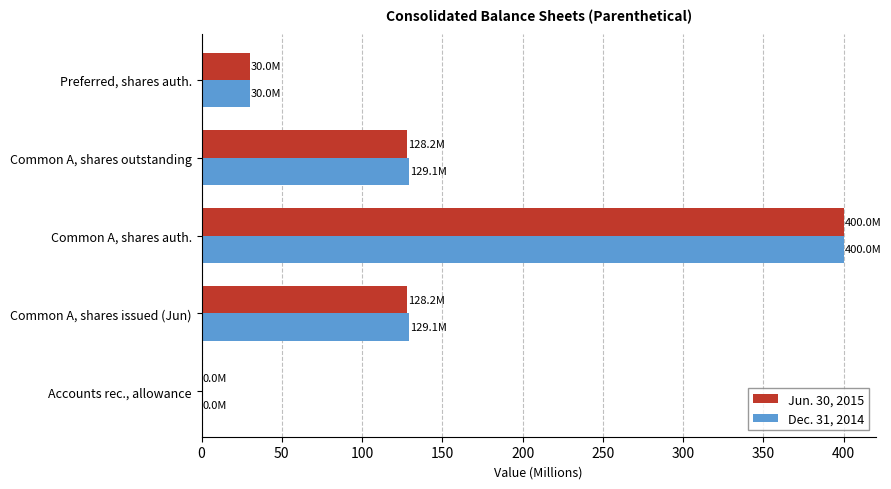

The Dec. 31, 2014 series shows 0.0 at Accounts rec., allowance. True or false?

True